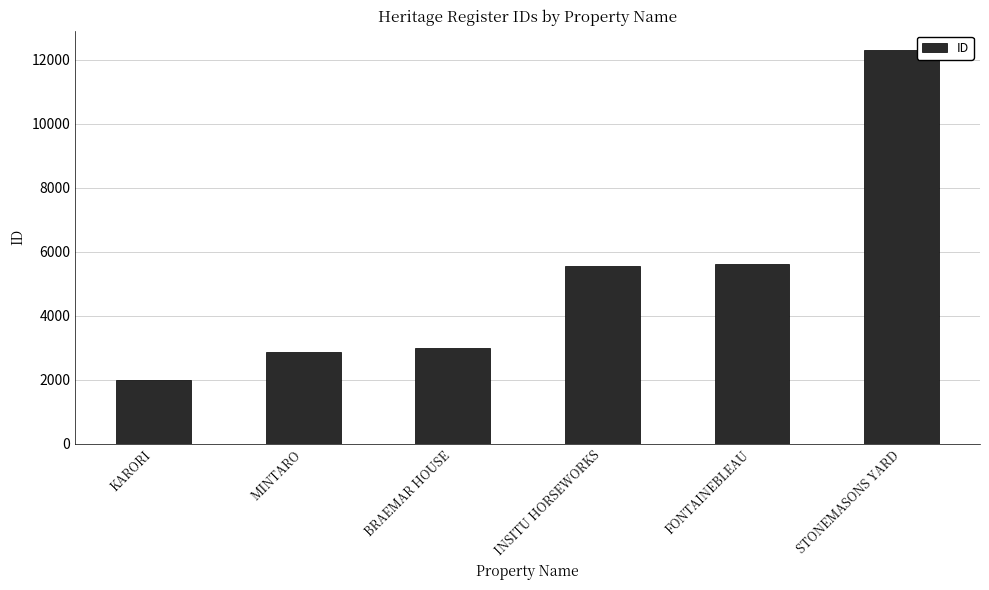

Which has a higher value, INSITU HORSEWORKS or STONEMASONS YARD?

STONEMASONS YARD